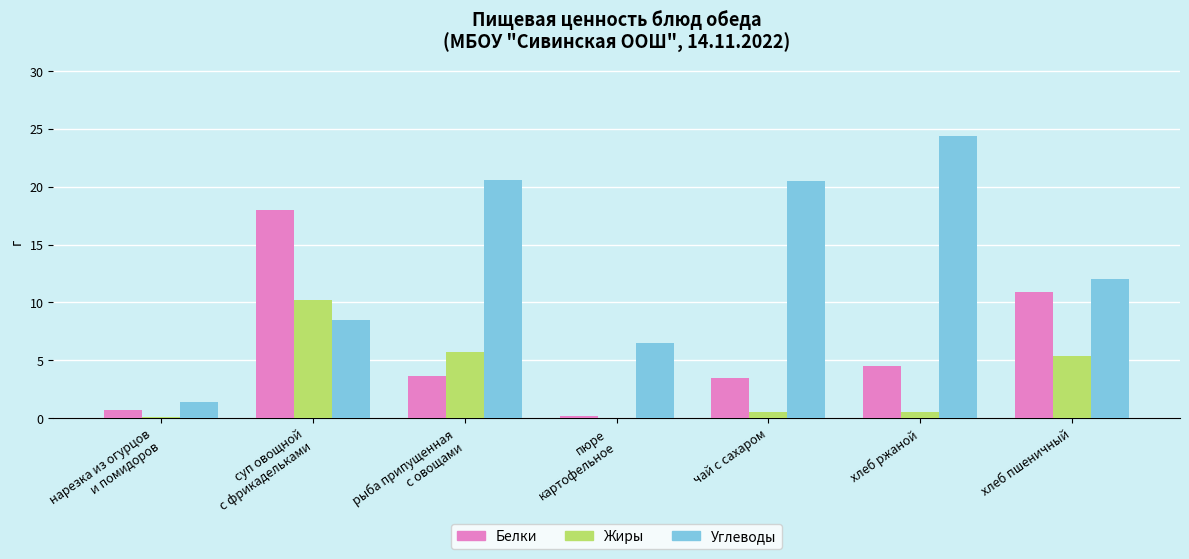

At which label does Жиры reach its peak?

суп овощной
с фрикадельками